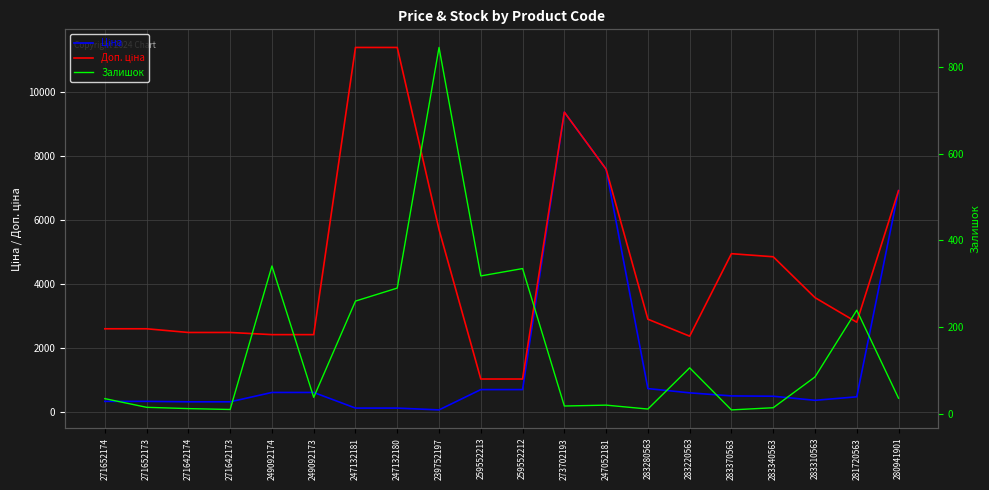

What is the difference between the highest and lowest values at 239752197?

5647.9